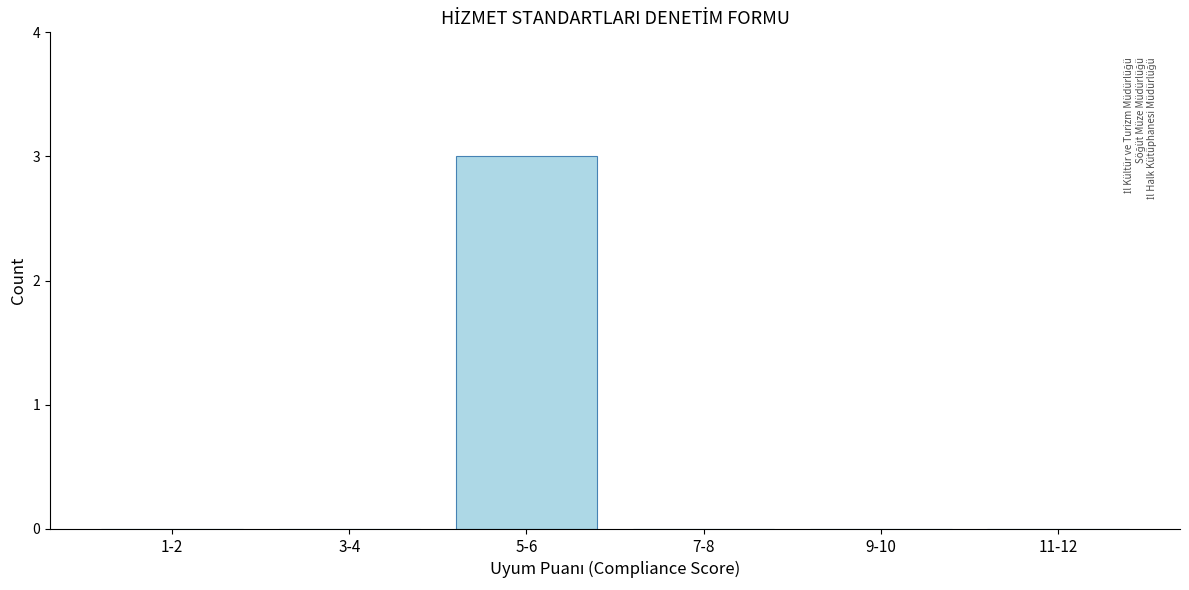

Reading right to left, transcribe all the data shown in this chart.

11-12=0	9-10=0	7-8=0	5-6=3	3-4=0	1-2=0